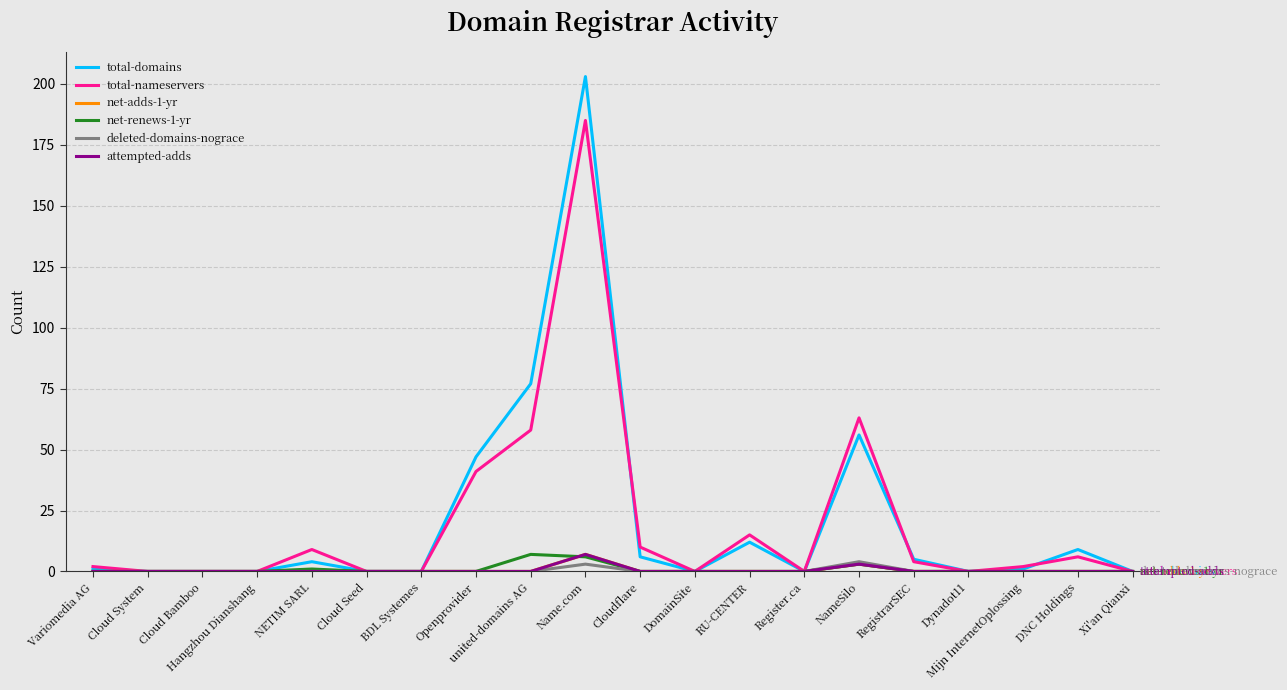

Is this an area chart (filled region under the line)?

No